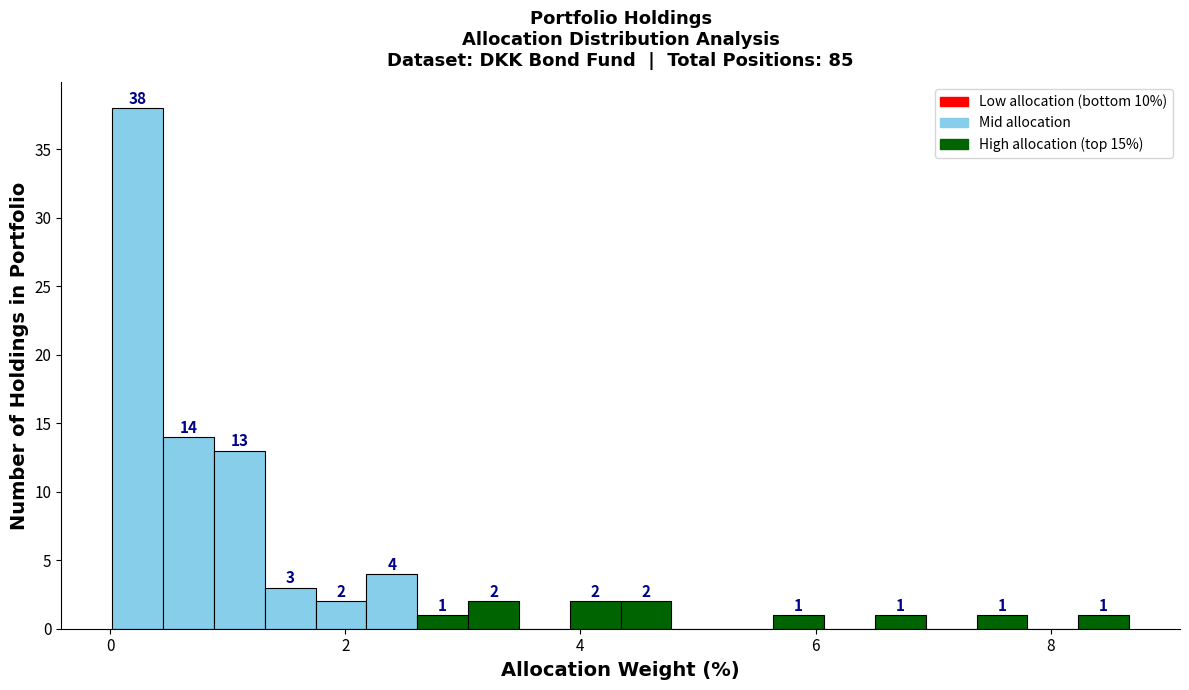

Read against the x-axis, roughly where is the centre of the tallest bar?

0.2